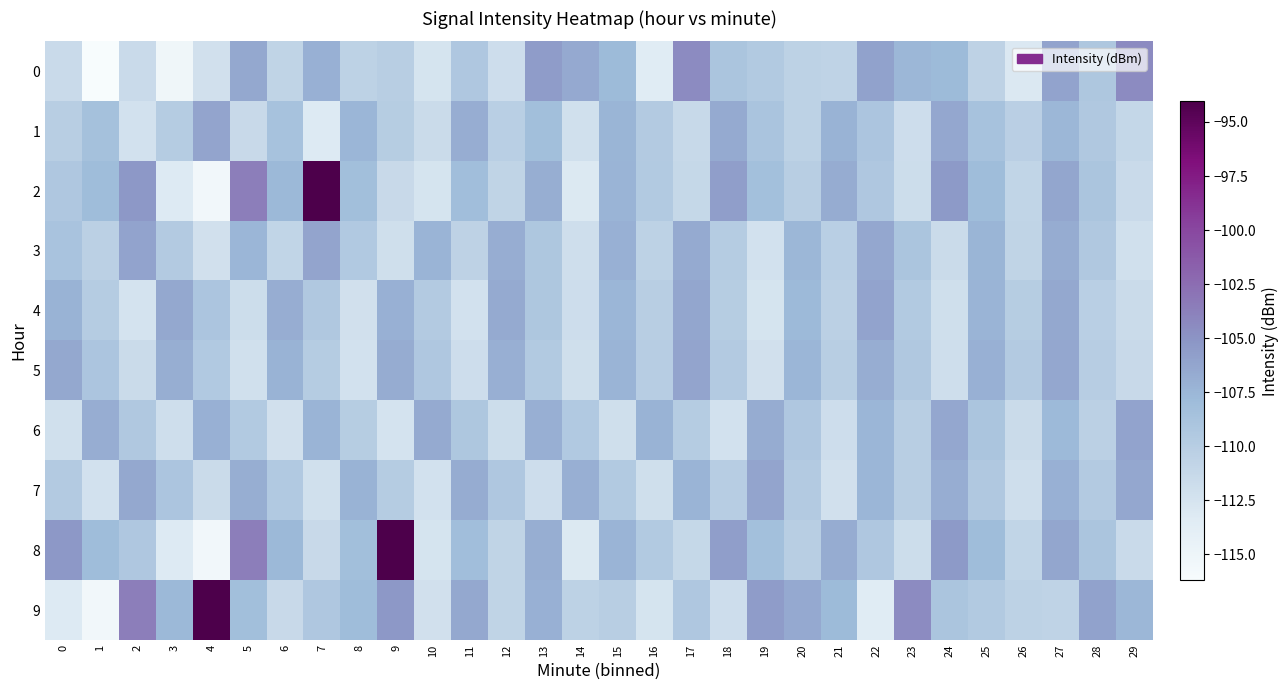

Which series has the widest spread of values?

2